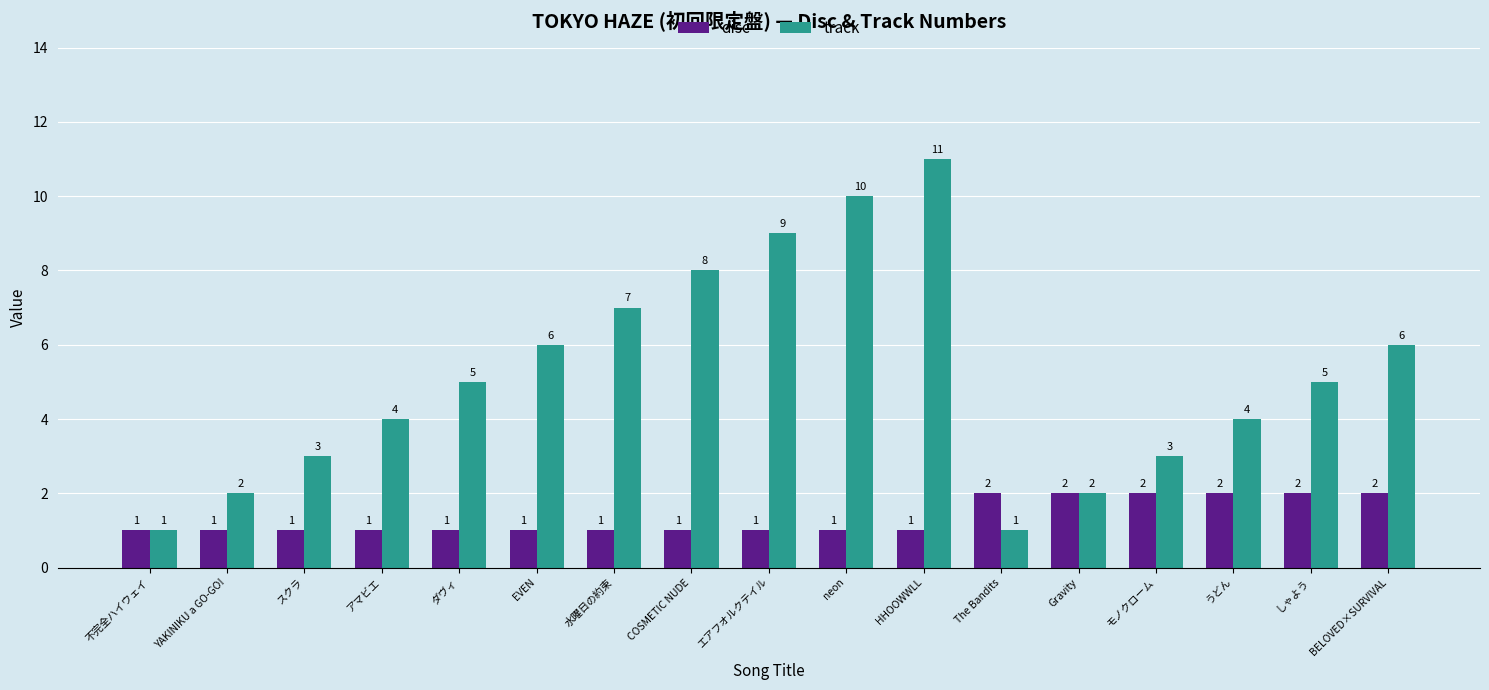

What is the sum of all track values?

87